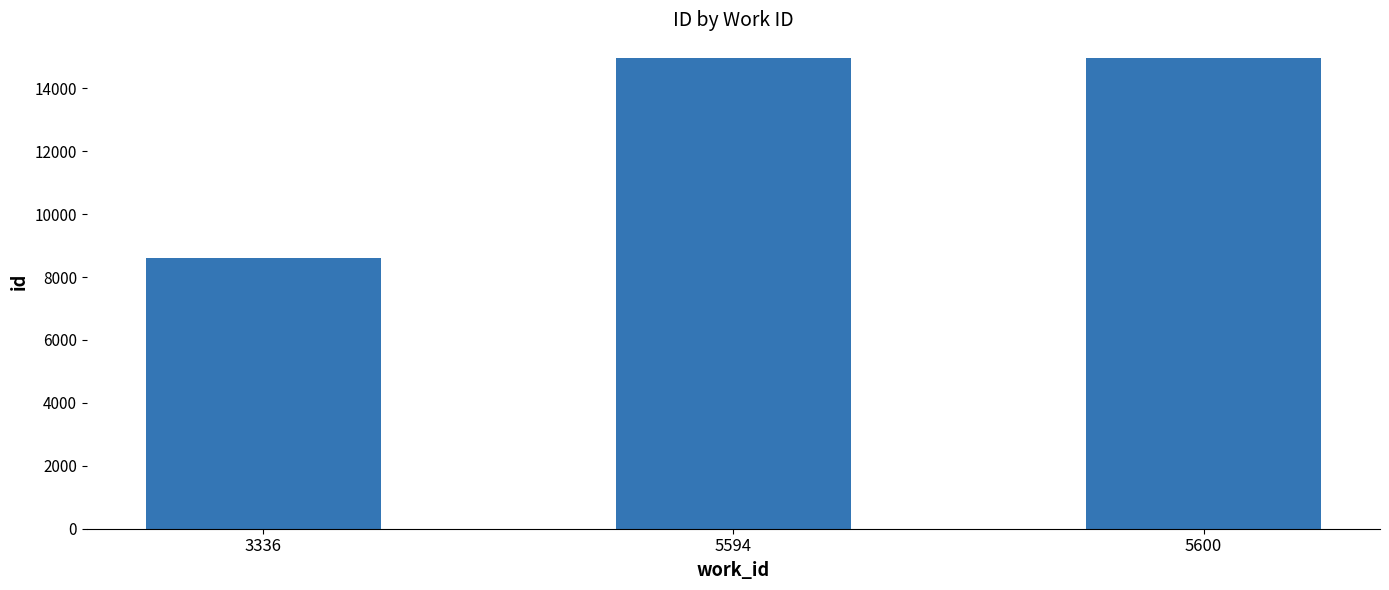

How many categories are shown in the chart?

3